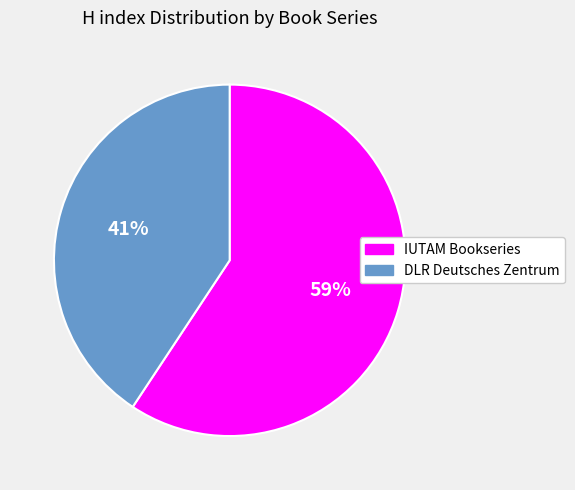

To the nearest percent, what is the average slice percentage?

50%